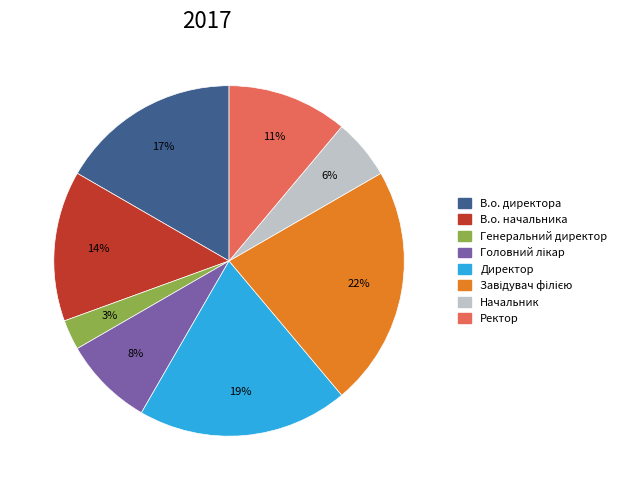

To the nearest percent, what is the difference between the Генеральний директор and В.о. начальника slice percentages?

11%